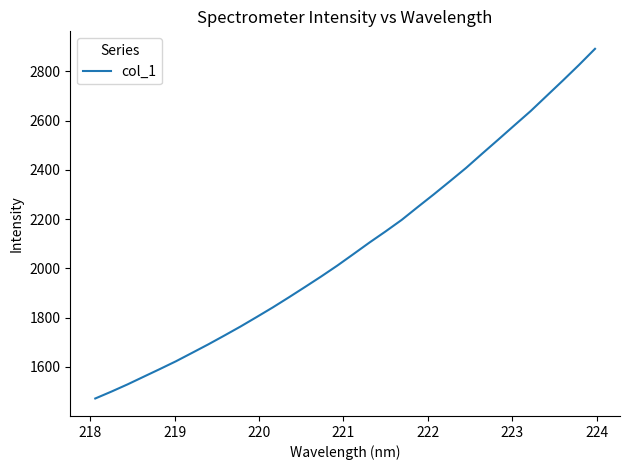

What is the minimum value shown in the chart?

1472.2